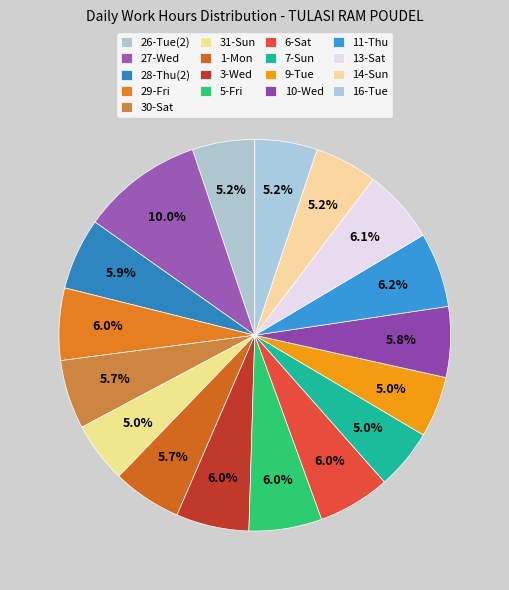

What is the largest slice in the pie chart?

27-Wed